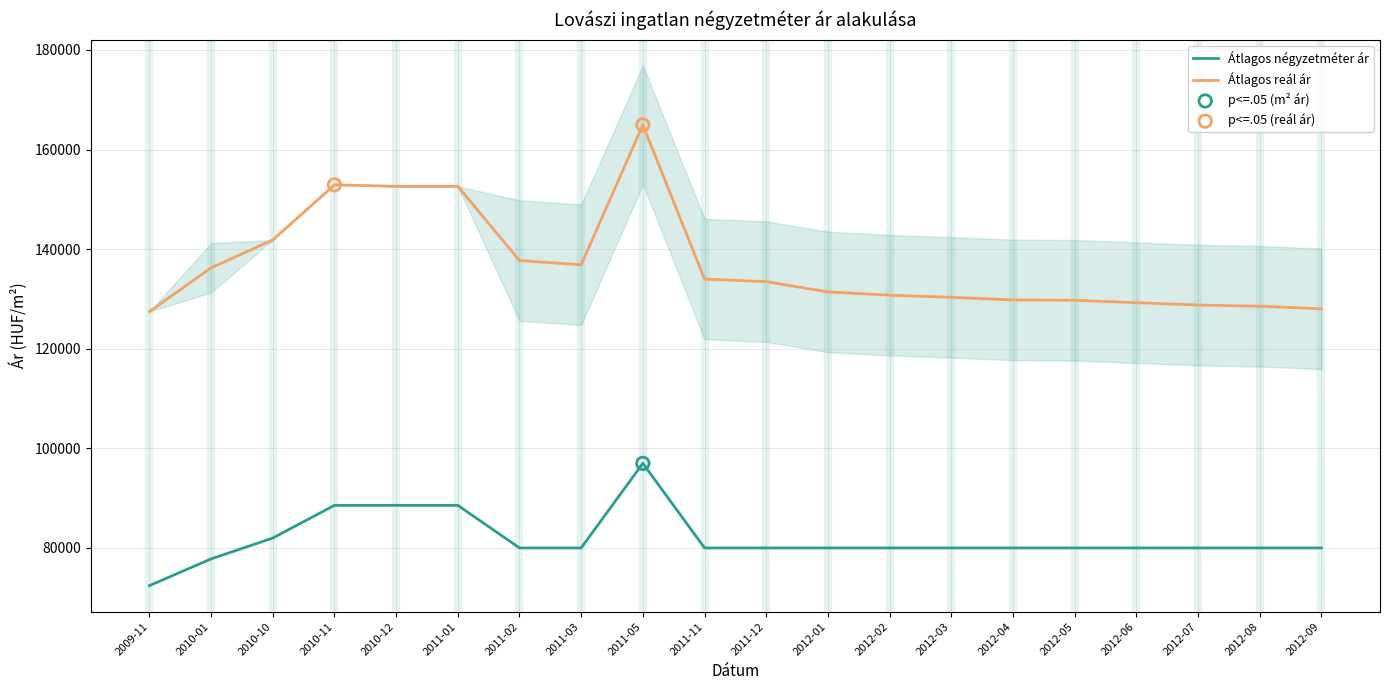

Is the value of Átlagos négyzetméter ár at 2012-07 greater than the value of Átlagos reál ár at 2012-09?

No